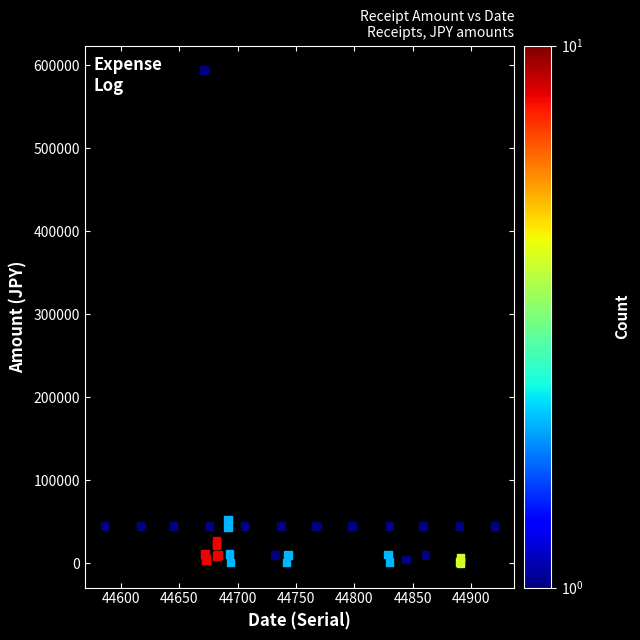

What Y value in the scatter plot is closest to 297140?

52800